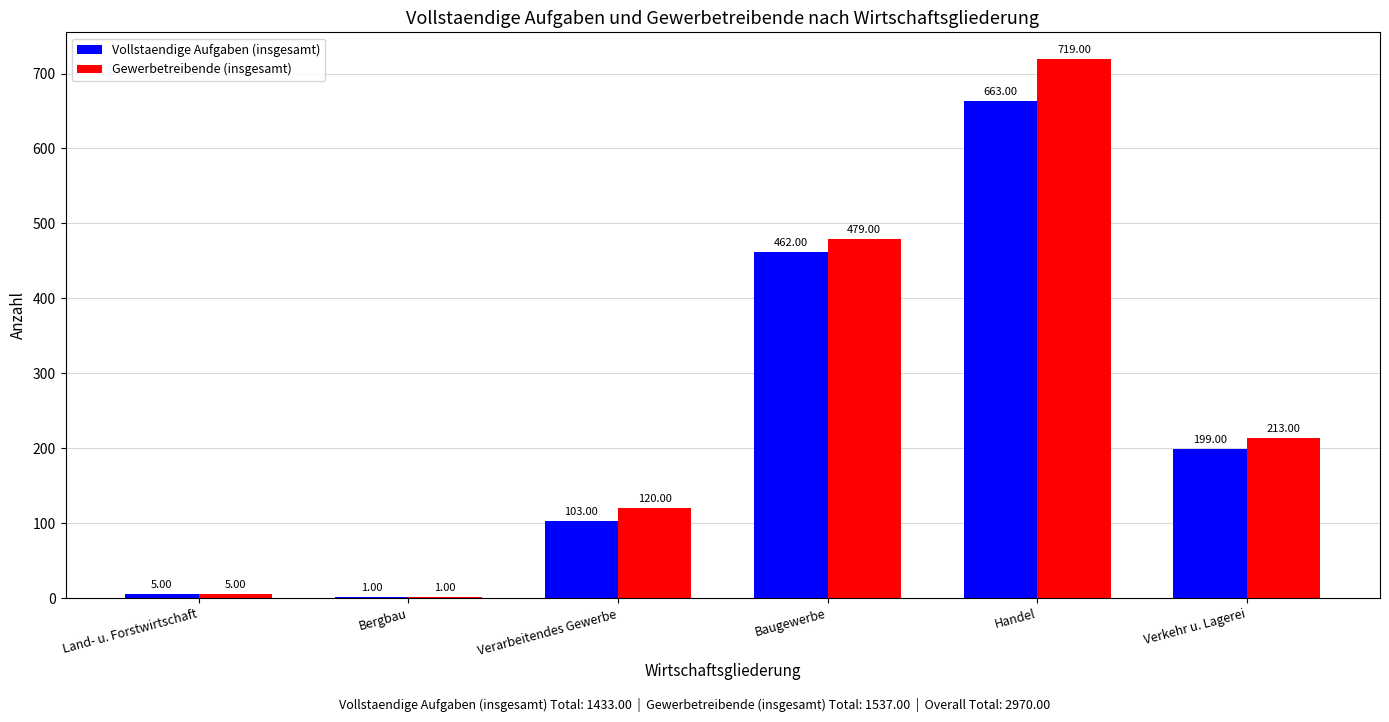

Reading right to left, transcribe all the data shown in this chart.

Vollstaendige Aufgaben (insgesamt): Verkehr u. Lagerei=199	Handel=663	Baugewerbe=462	Verarbeitendes Gewerbe=103	Bergbau=1	Land- u. Forstwirtschaft=5
Gewerbetreibende (insgesamt): Verkehr u. Lagerei=213	Handel=719	Baugewerbe=479	Verarbeitendes Gewerbe=120	Bergbau=1	Land- u. Forstwirtschaft=5